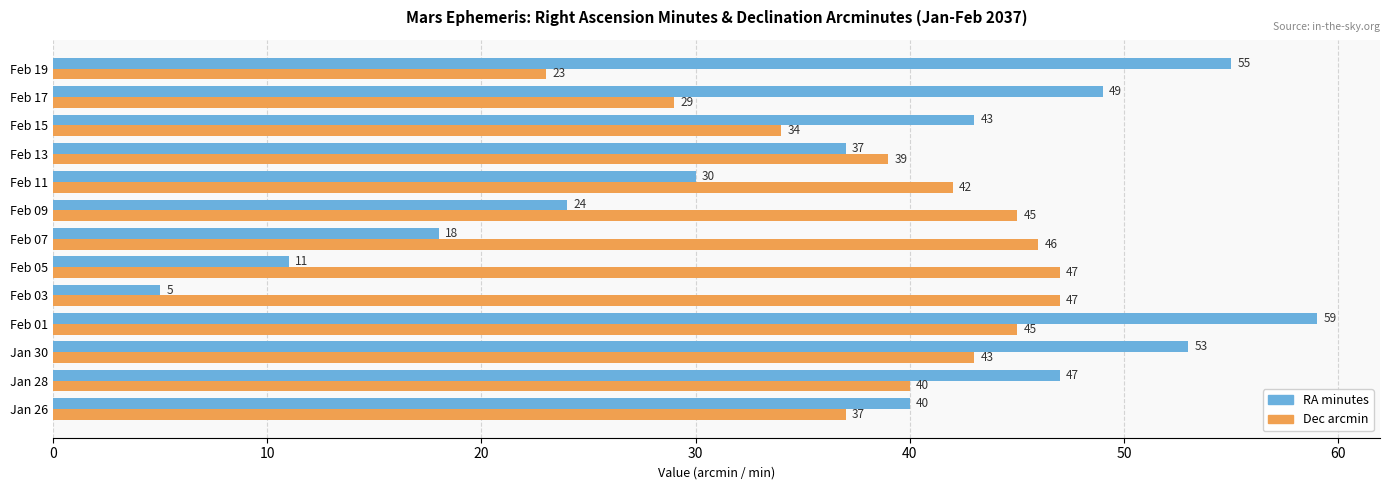

What is the minimum value for RA minutes?

5